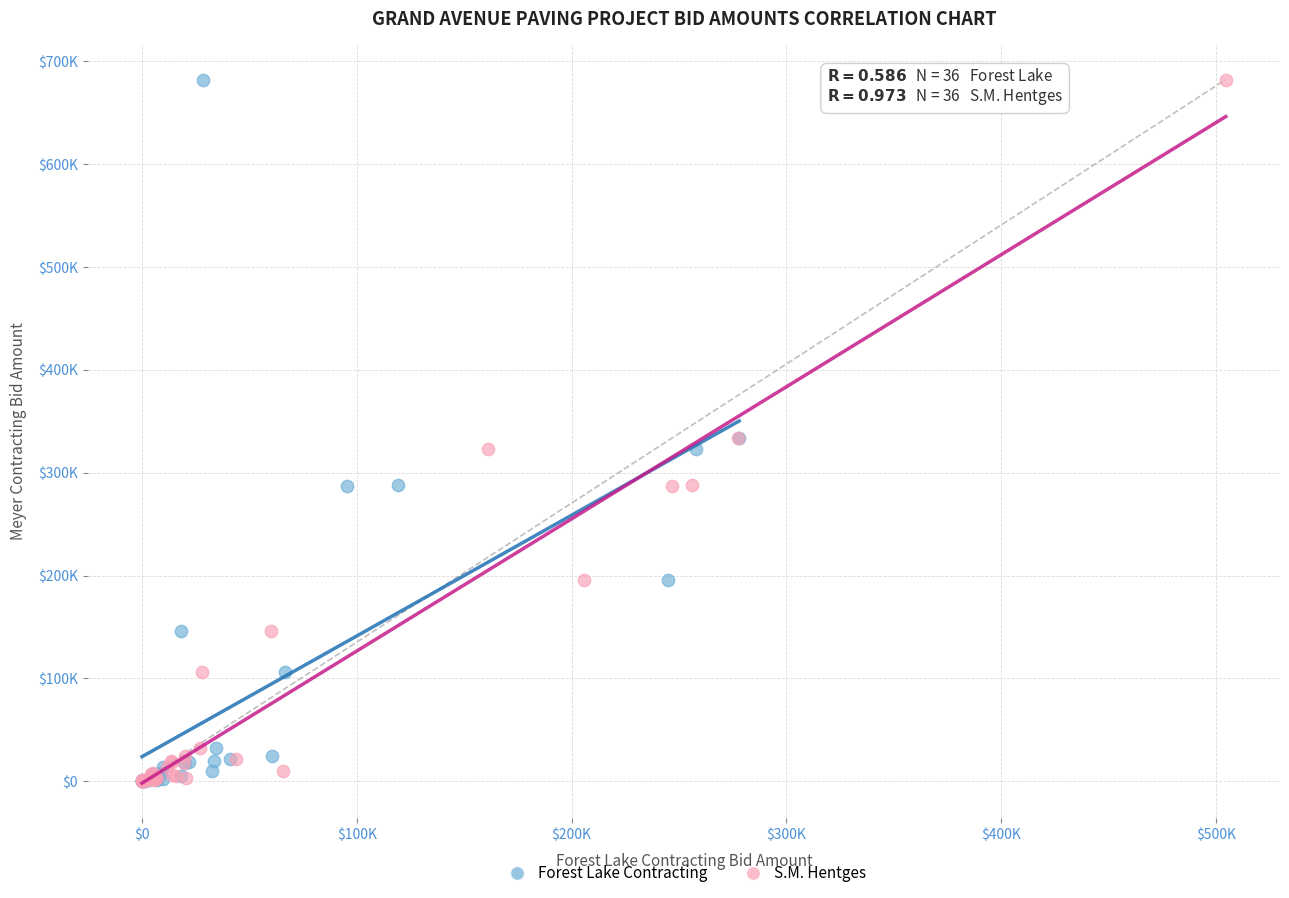

What are all the series names shown in the legend?

Forest Lake Contracting, S.M. Hentges